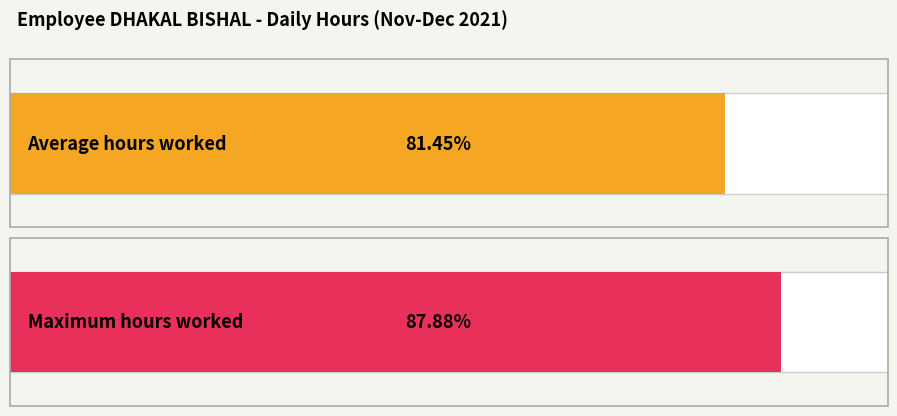

Is it true that the value at 28-Sun is 16.2?

False